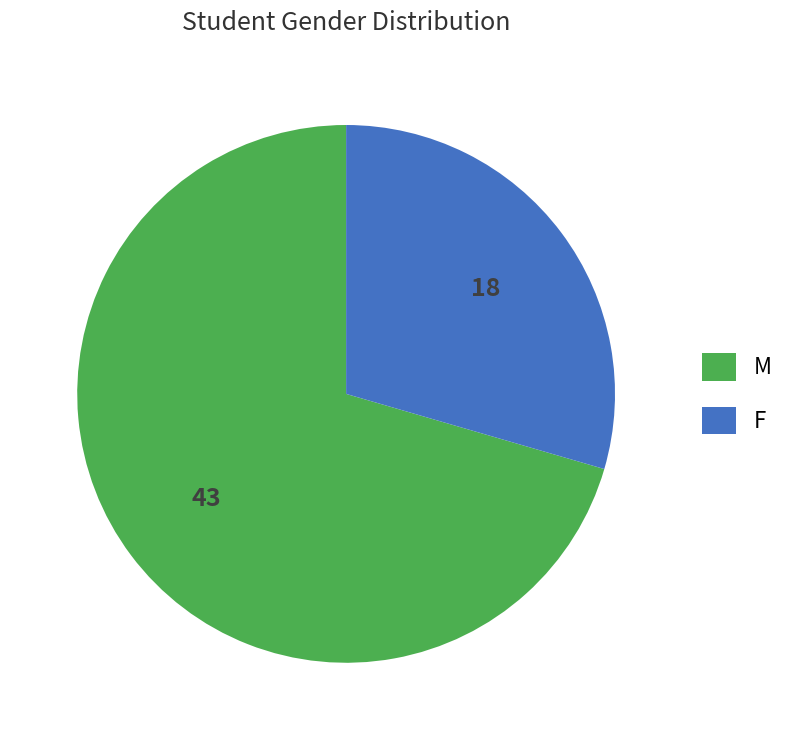

Do M and F together represent more than half of the pie?

Yes